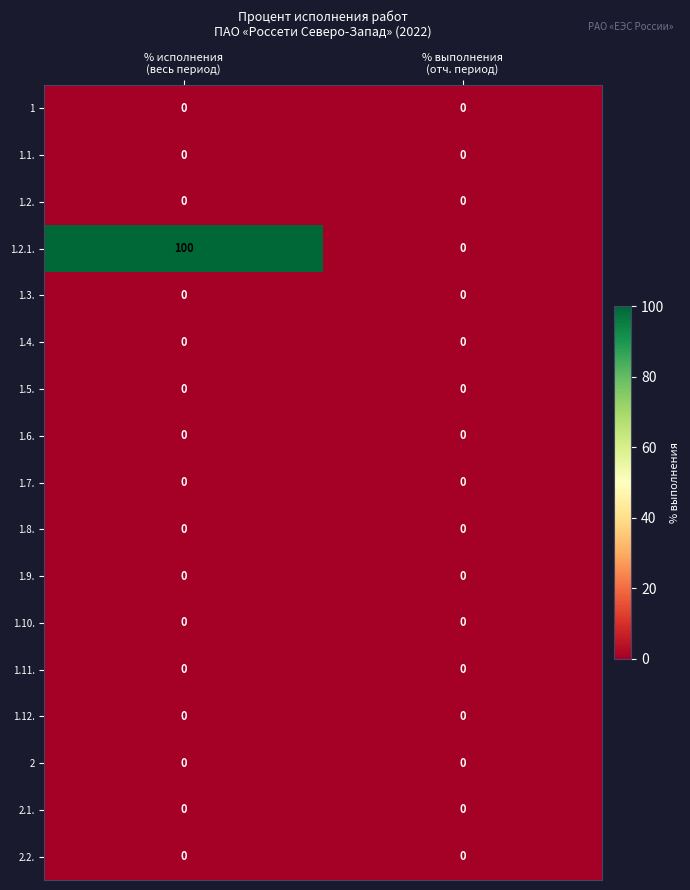

Which series has the largest range (max minus min)?

1.2.1.